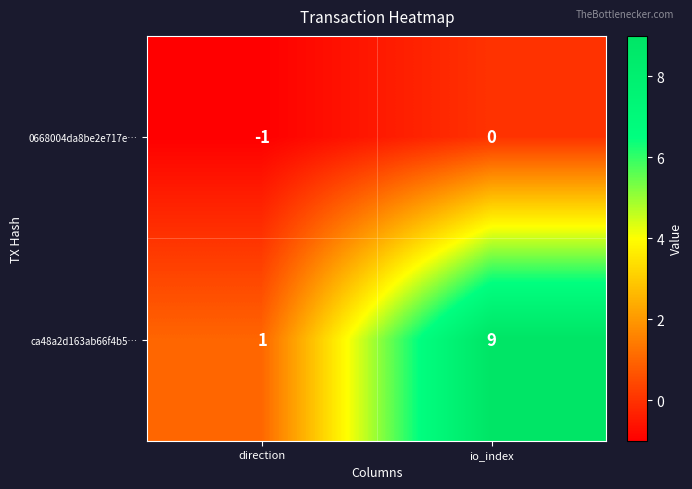

How many data points in 0668004da8be2e717e… are less than 0?

1